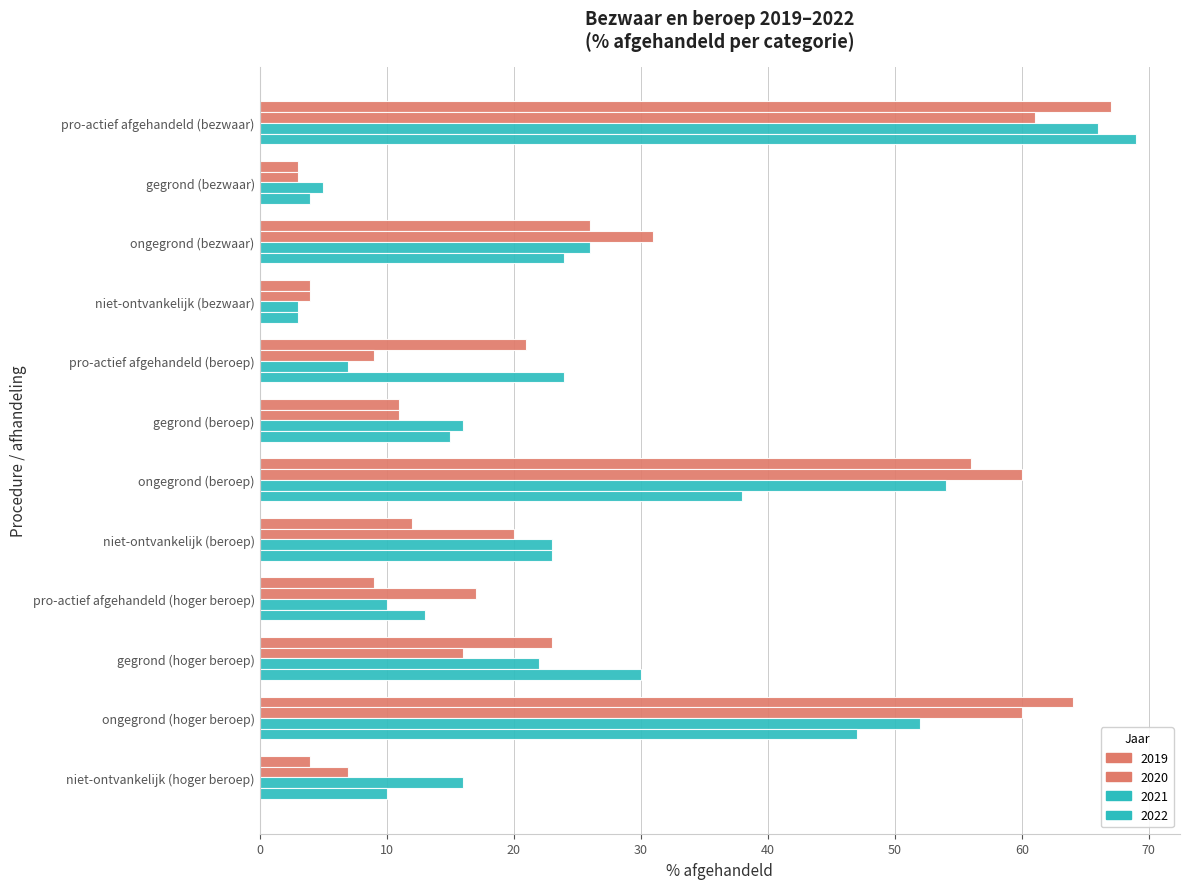

Reading right to left, transcribe all the data shown in this chart.

2019: niet-ontvankelijk (hoger beroep)=4	ongegrond (hoger beroep)=64	gegrond (hoger beroep)=23	pro-actief afgehandeld (hoger beroep)=9	niet-ontvankelijk (beroep)=12	ongegrond (beroep)=56	gegrond (beroep)=11	pro-actief afgehandeld (beroep)=21	niet-ontvankelijk (bezwaar)=4	ongegrond (bezwaar)=26	gegrond (bezwaar)=3	pro-actief afgehandeld (bezwaar)=67
2020: niet-ontvankelijk (hoger beroep)=7	ongegrond (hoger beroep)=60	gegrond (hoger beroep)=16	pro-actief afgehandeld (hoger beroep)=17	niet-ontvankelijk (beroep)=20	ongegrond (beroep)=60	gegrond (beroep)=11	pro-actief afgehandeld (beroep)=9	niet-ontvankelijk (bezwaar)=4	ongegrond (bezwaar)=31	gegrond (bezwaar)=3	pro-actief afgehandeld (bezwaar)=61
2021: niet-ontvankelijk (hoger beroep)=16	ongegrond (hoger beroep)=52	gegrond (hoger beroep)=22	pro-actief afgehandeld (hoger beroep)=10	niet-ontvankelijk (beroep)=23	ongegrond (beroep)=54	gegrond (beroep)=16	pro-actief afgehandeld (beroep)=7	niet-ontvankelijk (bezwaar)=3	ongegrond (bezwaar)=26	gegrond (bezwaar)=5	pro-actief afgehandeld (bezwaar)=66
2022: niet-ontvankelijk (hoger beroep)=10	ongegrond (hoger beroep)=47	gegrond (hoger beroep)=30	pro-actief afgehandeld (hoger beroep)=13	niet-ontvankelijk (beroep)=23	ongegrond (beroep)=38	gegrond (beroep)=15	pro-actief afgehandeld (beroep)=24	niet-ontvankelijk (bezwaar)=3	ongegrond (bezwaar)=24	gegrond (bezwaar)=4	pro-actief afgehandeld (bezwaar)=69